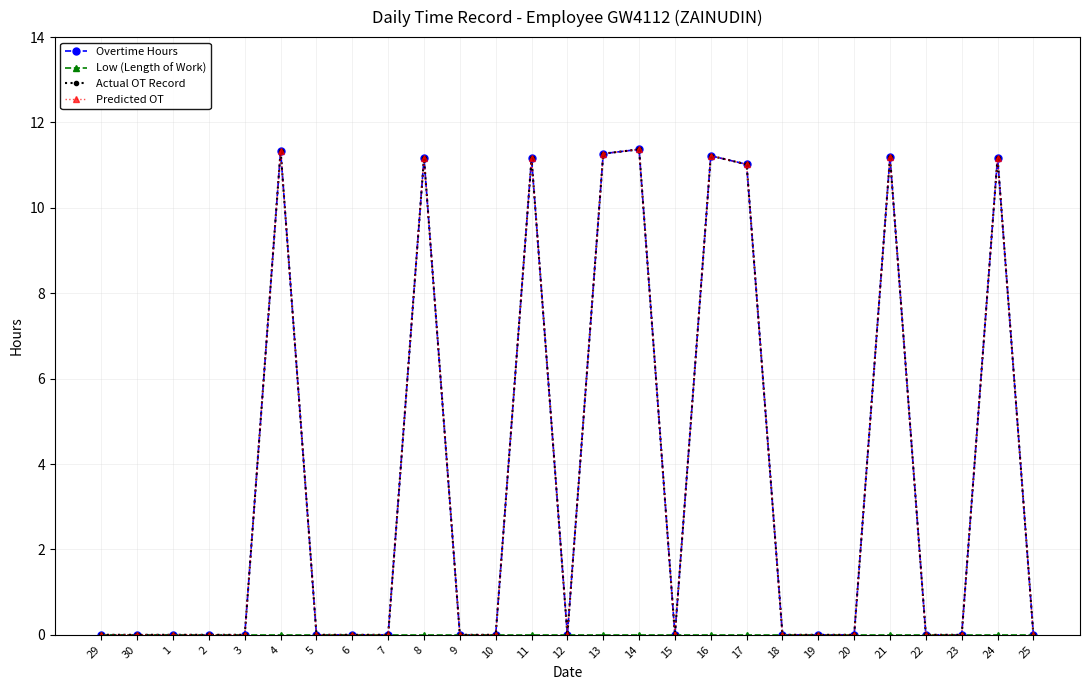

Which series has the widest spread of values?

Overtime Hours